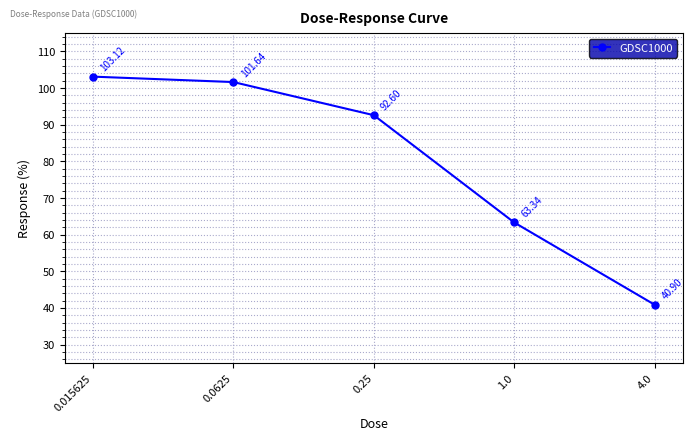

What is the difference between the maximum and minimum values?

62.2